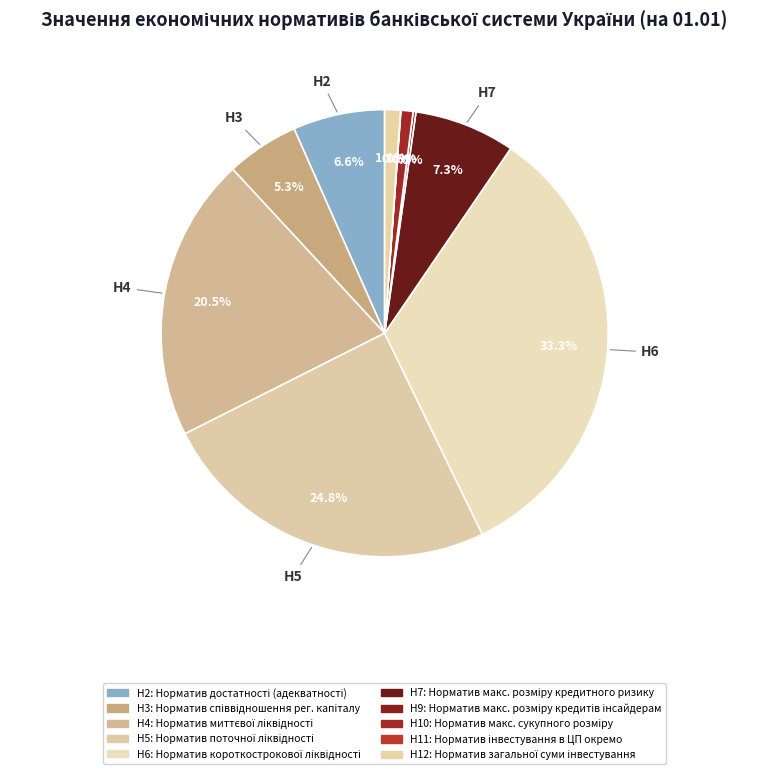

Which has a higher value, Н6 or Н7?

Н6